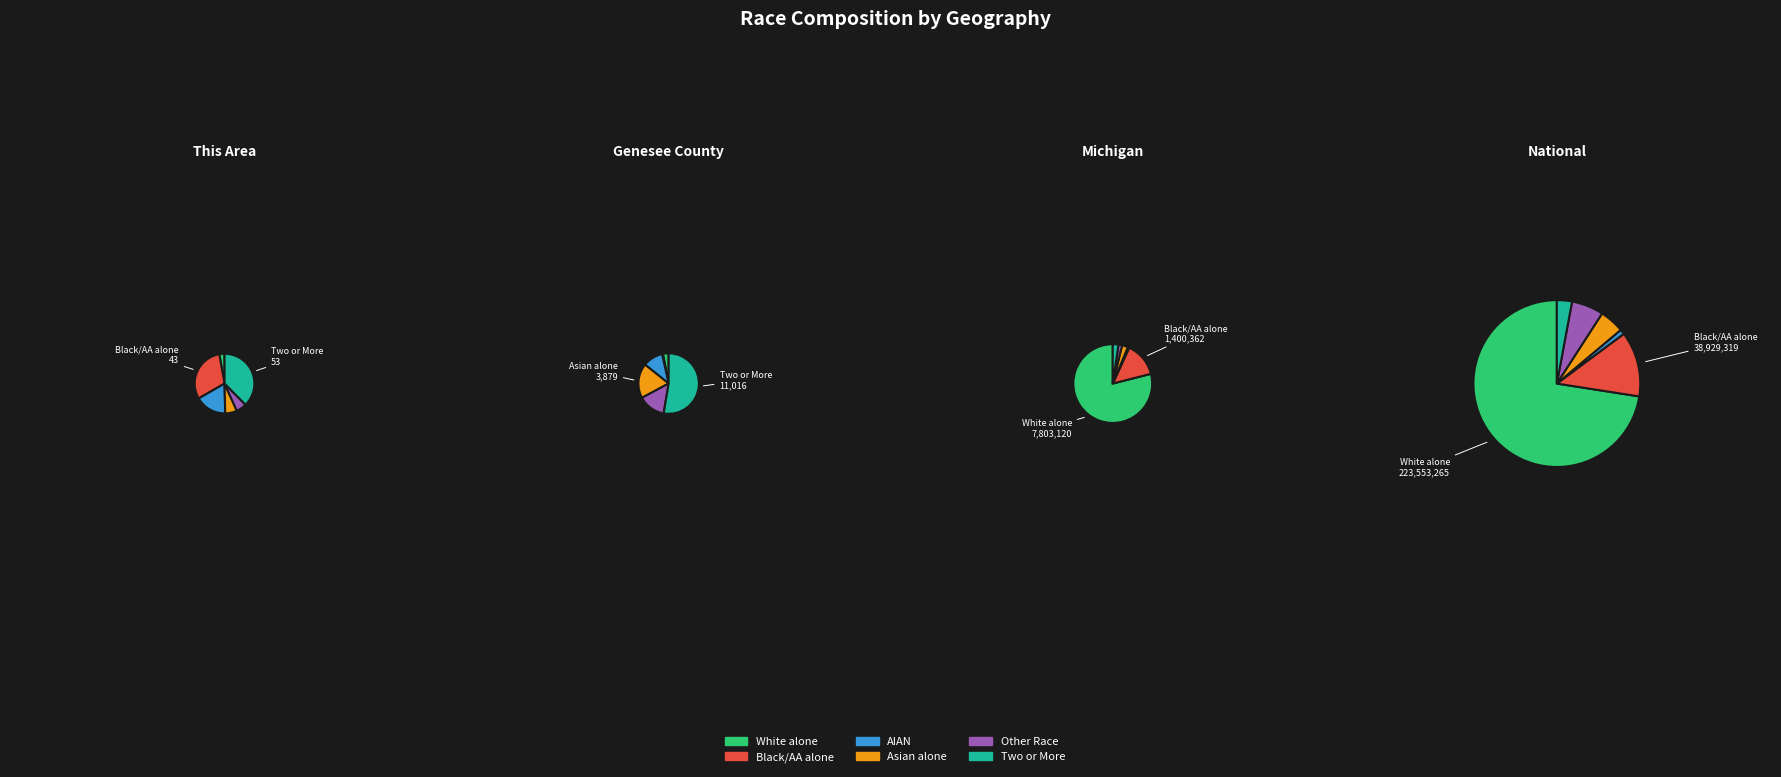

What is the spread (max minus min) of values at 1?

10928